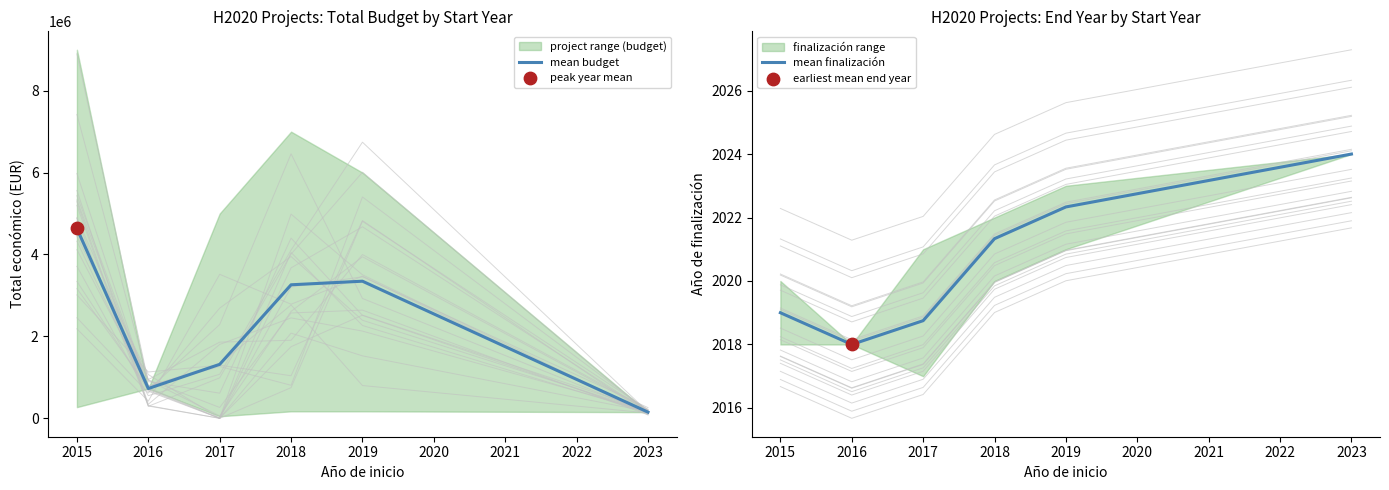

What is the maximum value for mean budget?

4636012.0